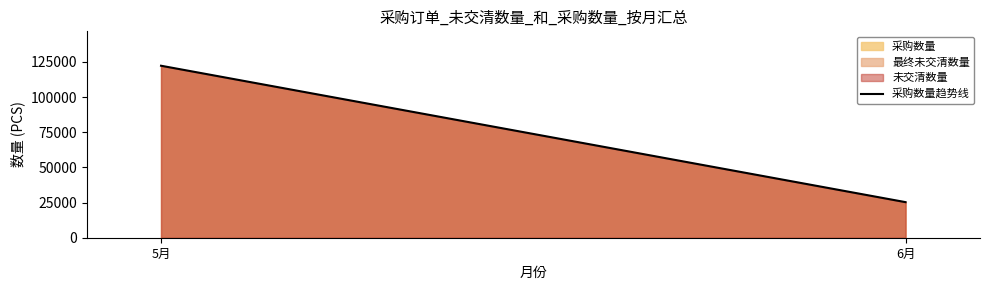

Reading left to right, extract all data points from this chart.

5月=122300	6月=25300